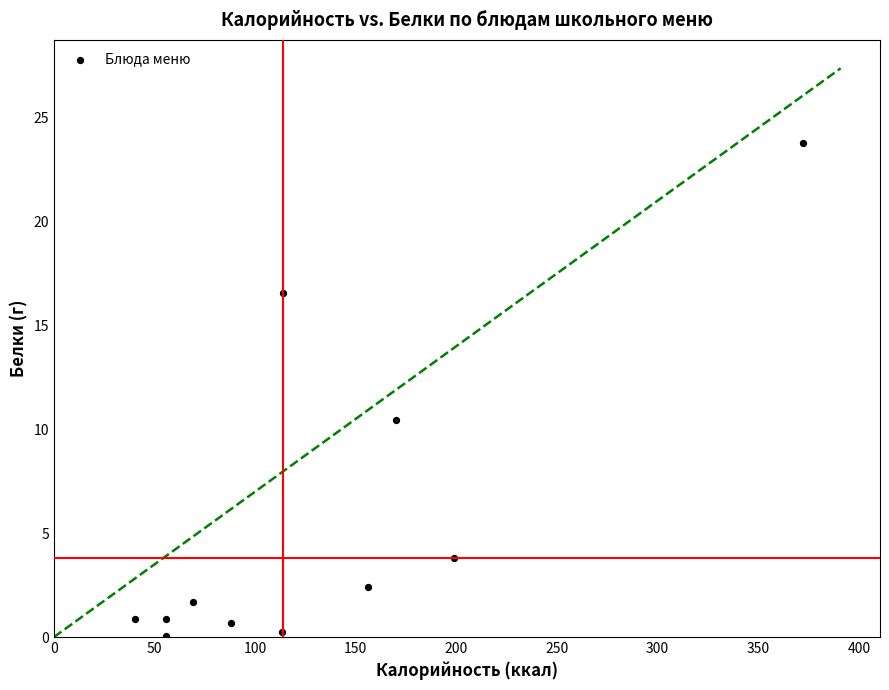

What Y value in the scatter plot is closest to 11?

10.4